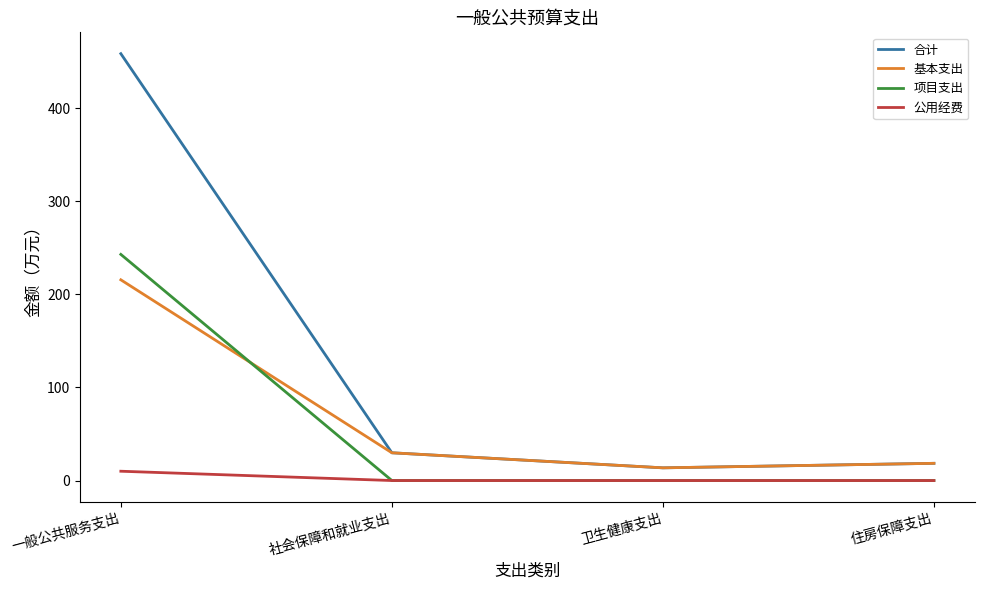

Rank the series by their maximum value, from lowest to highest.

公用经费, 基本支出, 项目支出, 合计